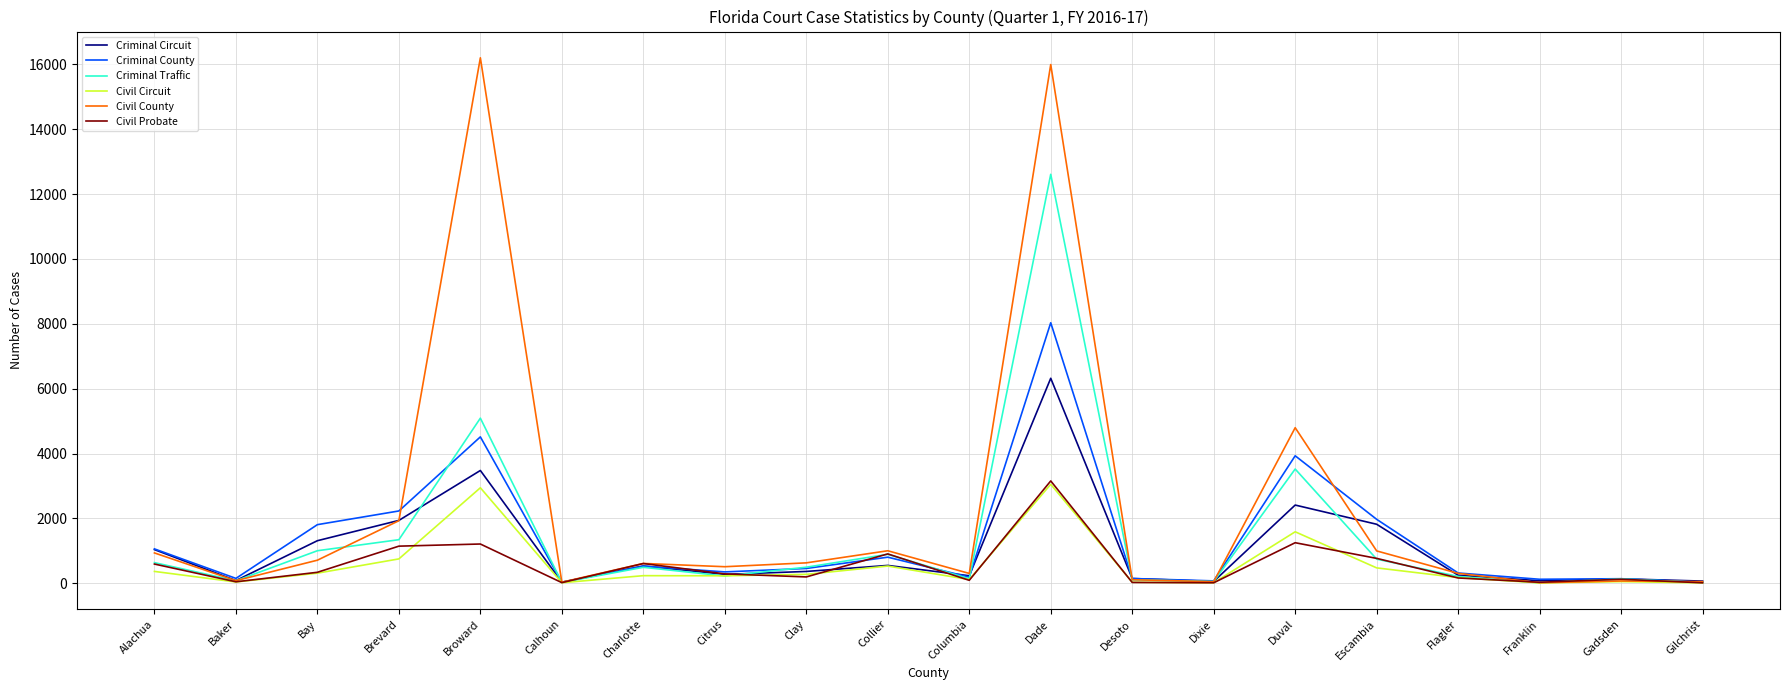

What are all the series names shown in the legend?

Criminal Circuit, Criminal County, Criminal Traffic, Civil Circuit, Civil County, Civil Probate